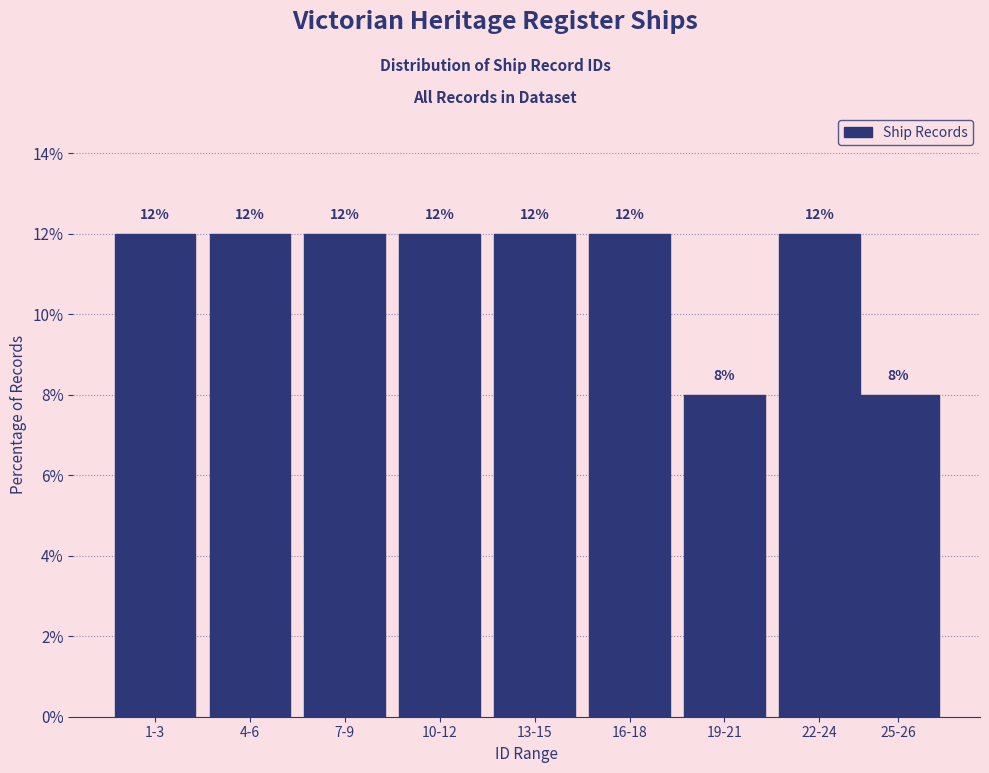

Reading left to right, list all the values displayed in this chart.

1-3=12	4-6=12	7-9=12	10-12=12	13-15=12	16-18=12	19-21=8	22-24=12	25-26=8